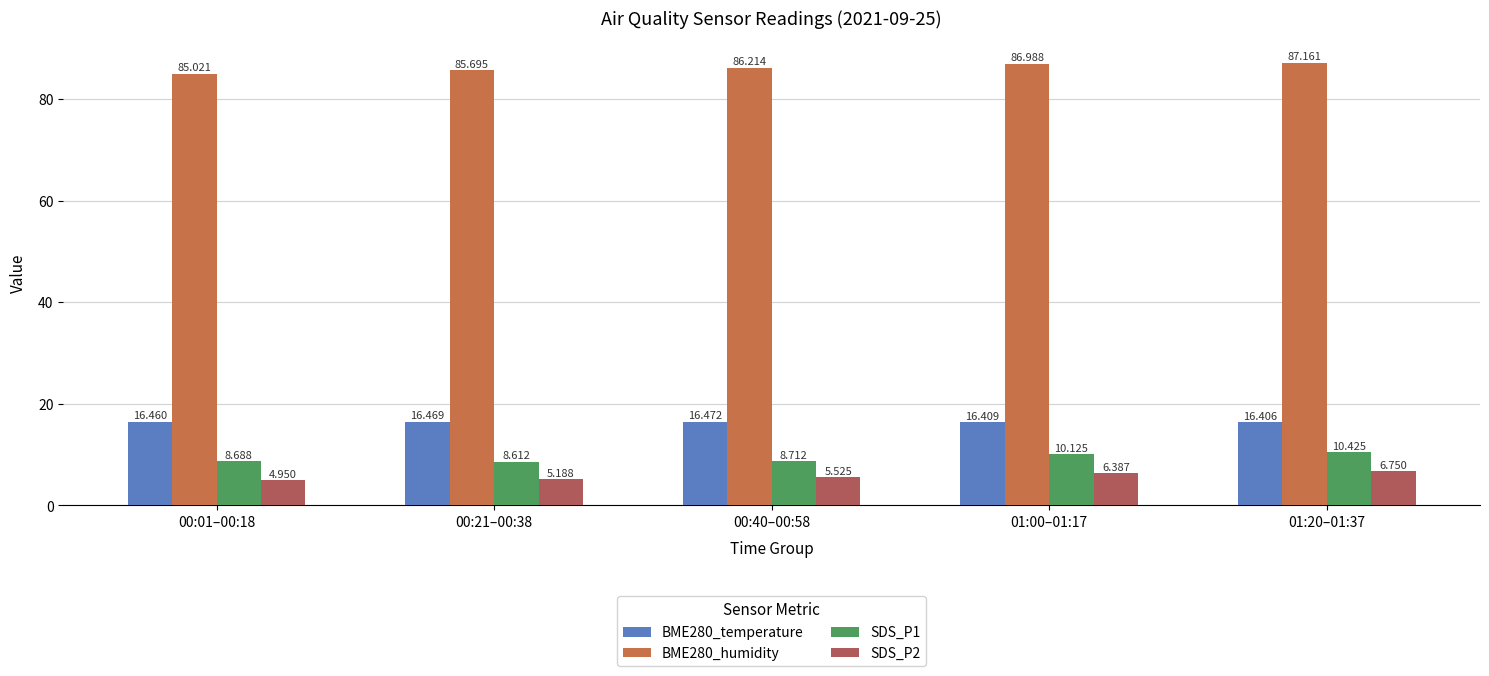

Rank the categories by SDS_P2 value from lowest to highest.

00:01–00:18, 00:21–00:38, 00:40–00:58, 01:00–01:17, 01:20–01:37